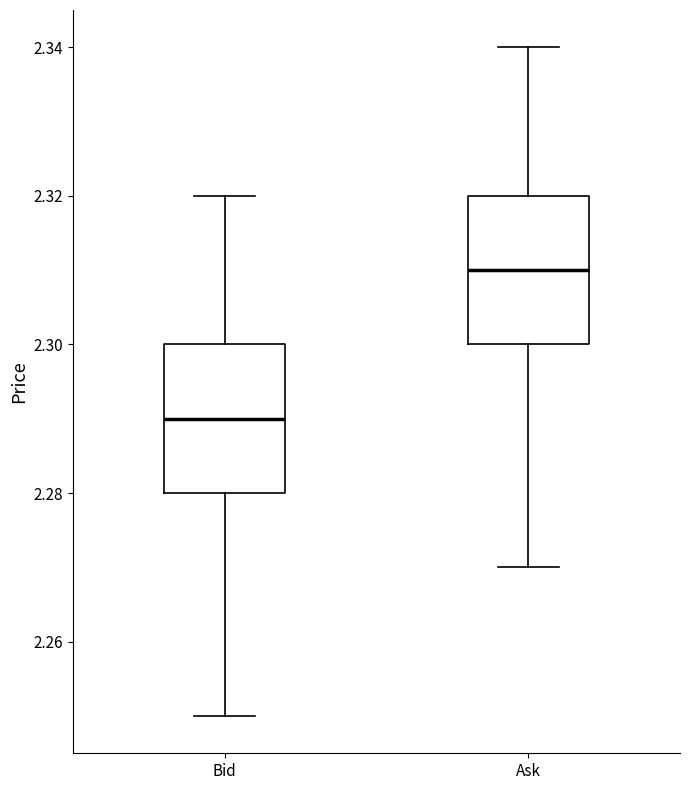

Which box's median line is the highest?

Ask